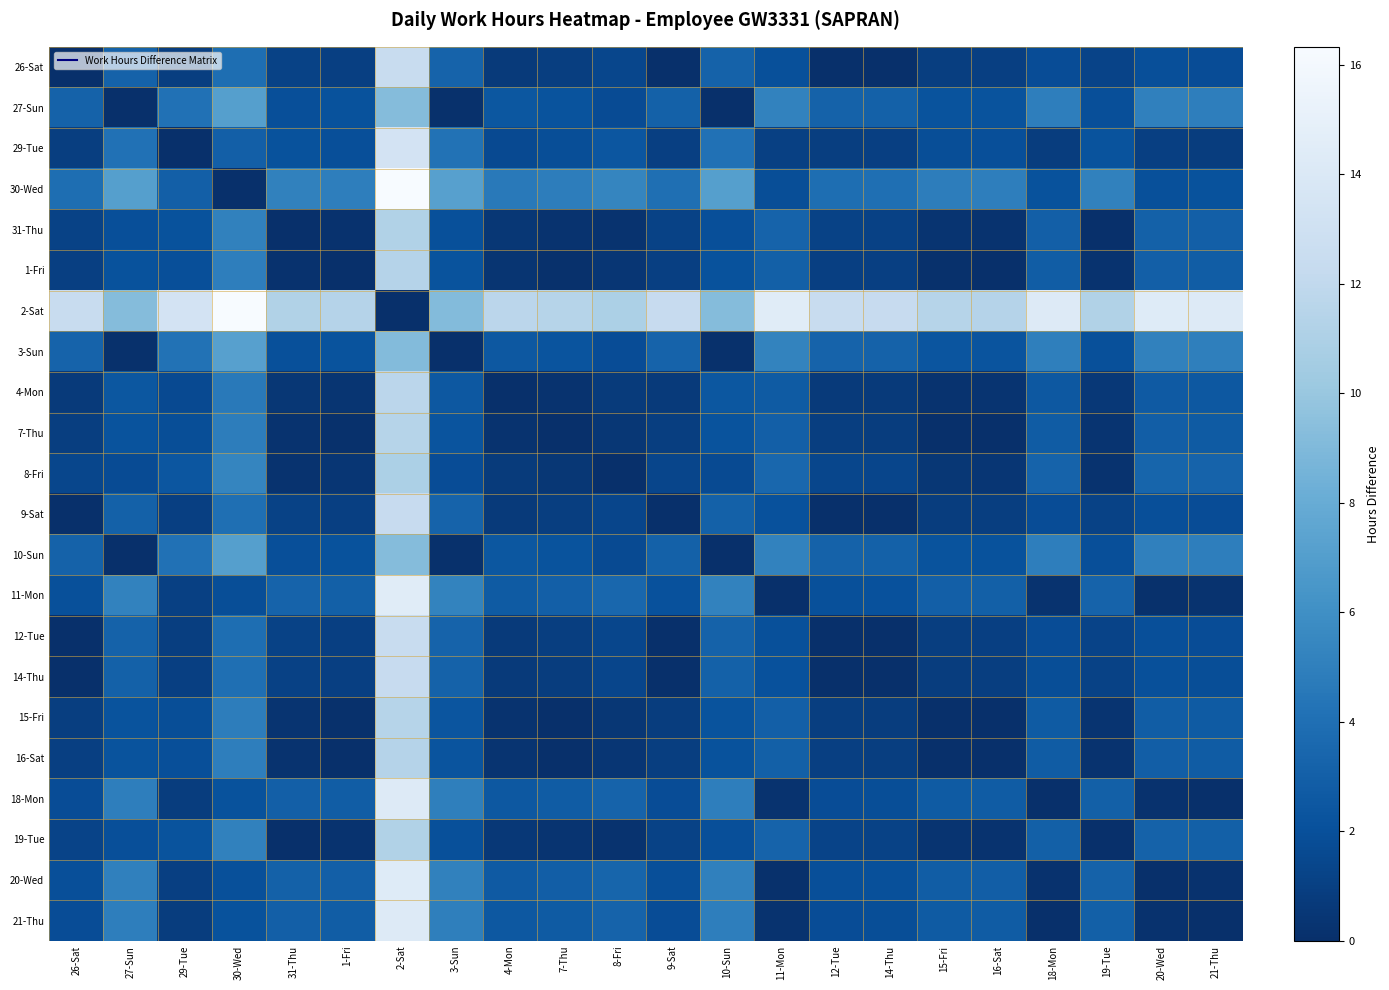

Rank the series by their maximum value, from lowest to highest.

3-Sun, 27-Sun, 10-Sun, 8-Fri, 19-Tue, 31-Thu, 1-Fri, 16-Sat, 7-Thu, 15-Fri, 4-Mon, 14-Thu, 9-Sat, 26-Sat, 12-Tue, 29-Tue, 21-Thu, 18-Mon, 20-Wed, 11-Mon, 30-Wed, 2-Sat